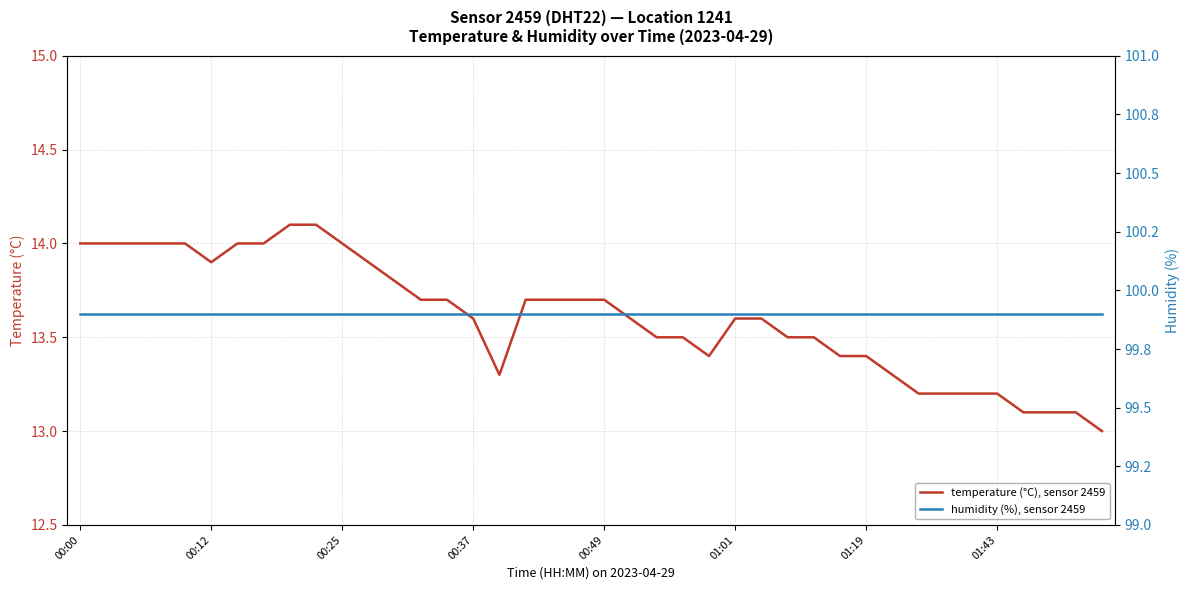

The value of humidity (%), sensor 2459 at 34 is 153.9. True or false?

False